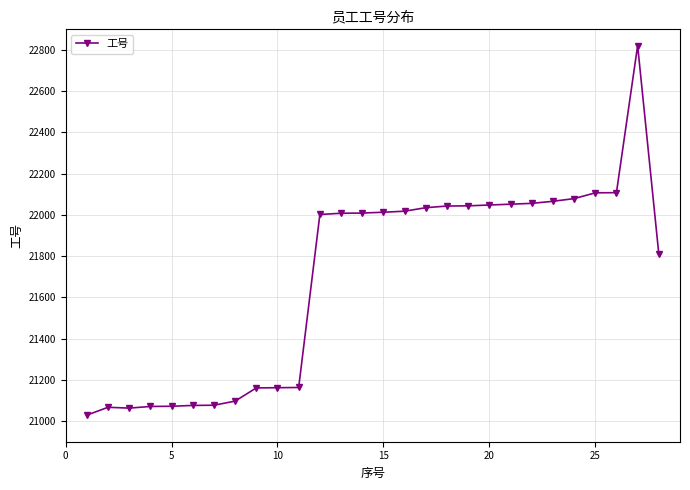

What is the smallest value displayed?

21029